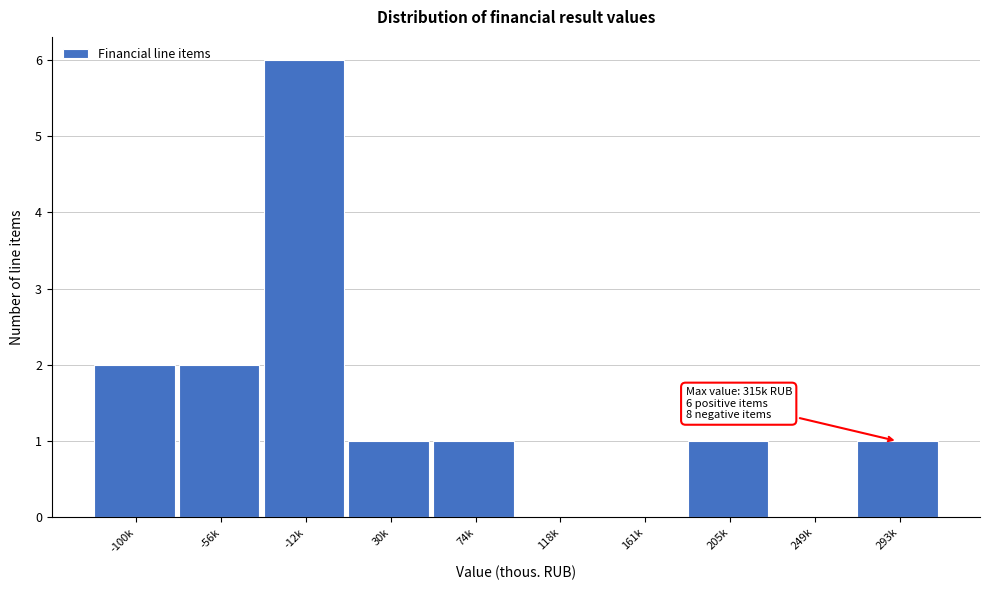

Reading left to right, list all the values displayed in this chart.

-100k=2	-56k=2	-12k=6	30k=1	74k=1	118k=0	161k=0	205k=1	249k=0	293k=1